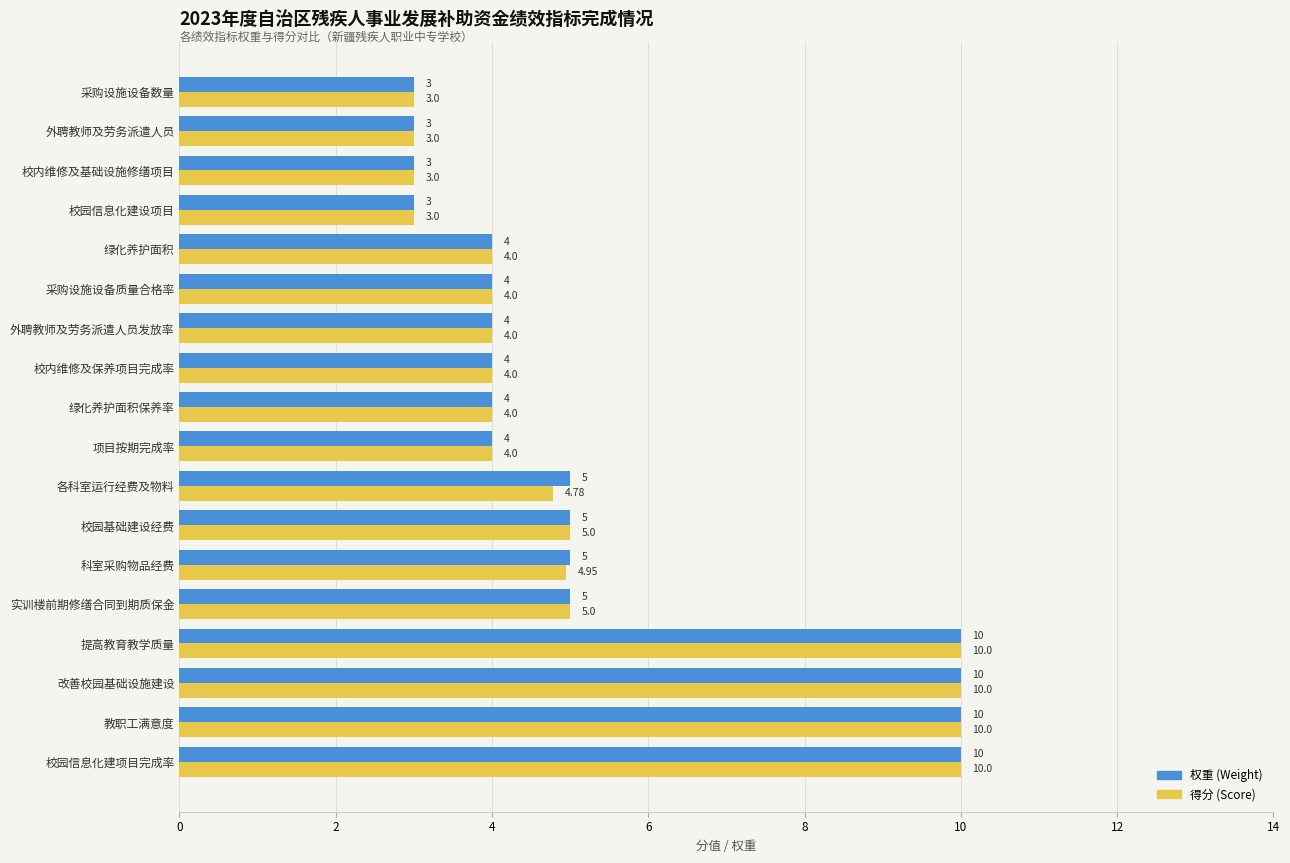

What is the total value across all series at 校内维修及基础设施修缮项目?

6.0